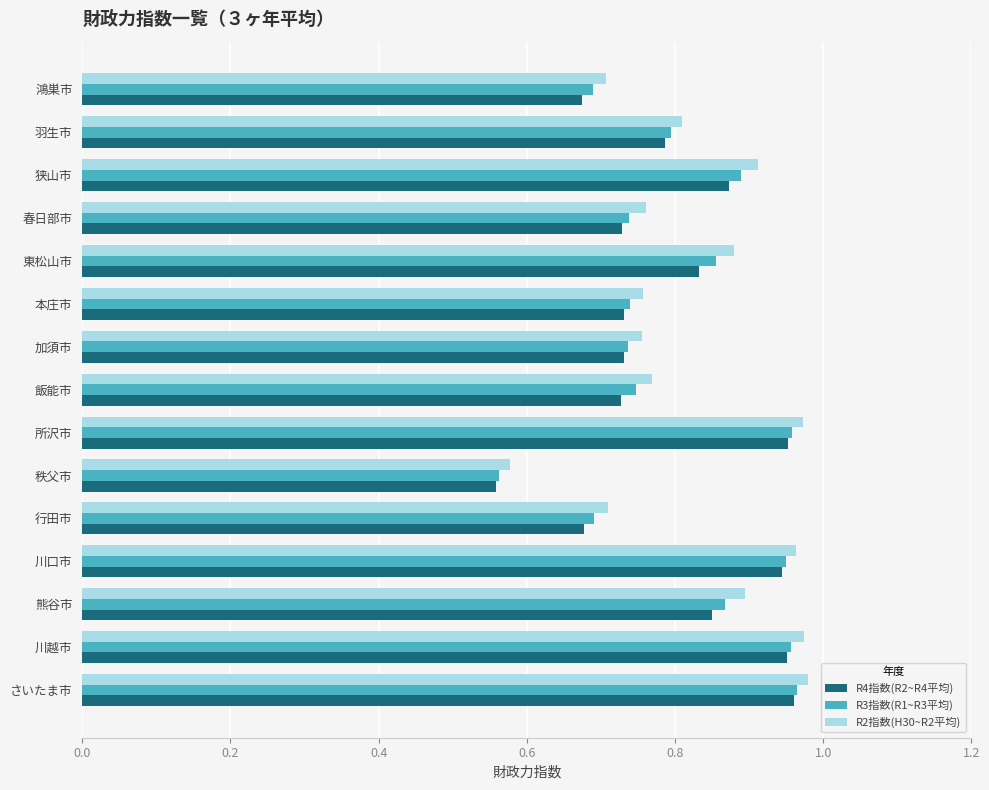

Which label corresponds to the smallest value in the chart?

秩父市